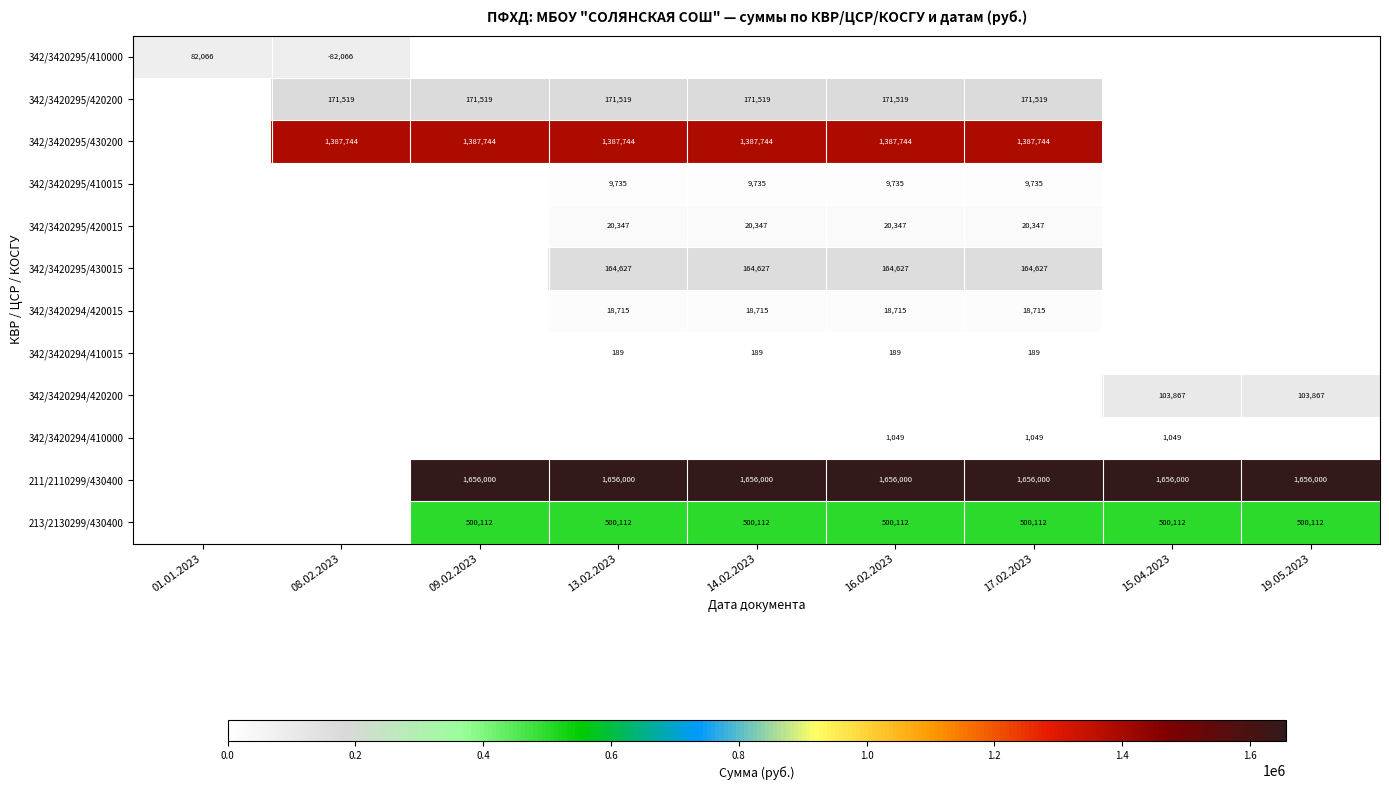

What is the difference between the highest and lowest values at 01.01.2023?

82066.5